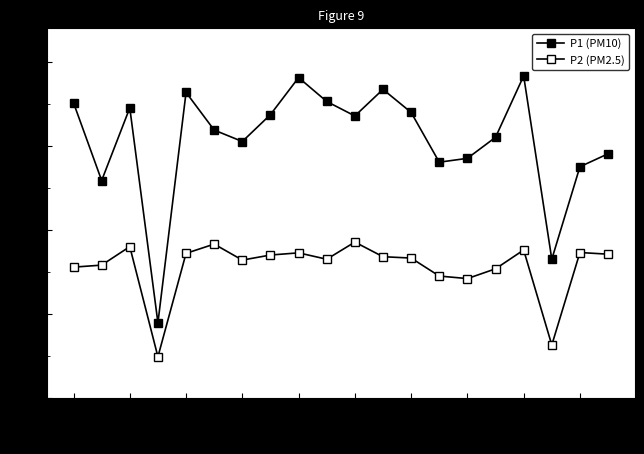

How many distinct data groups are displayed?

2